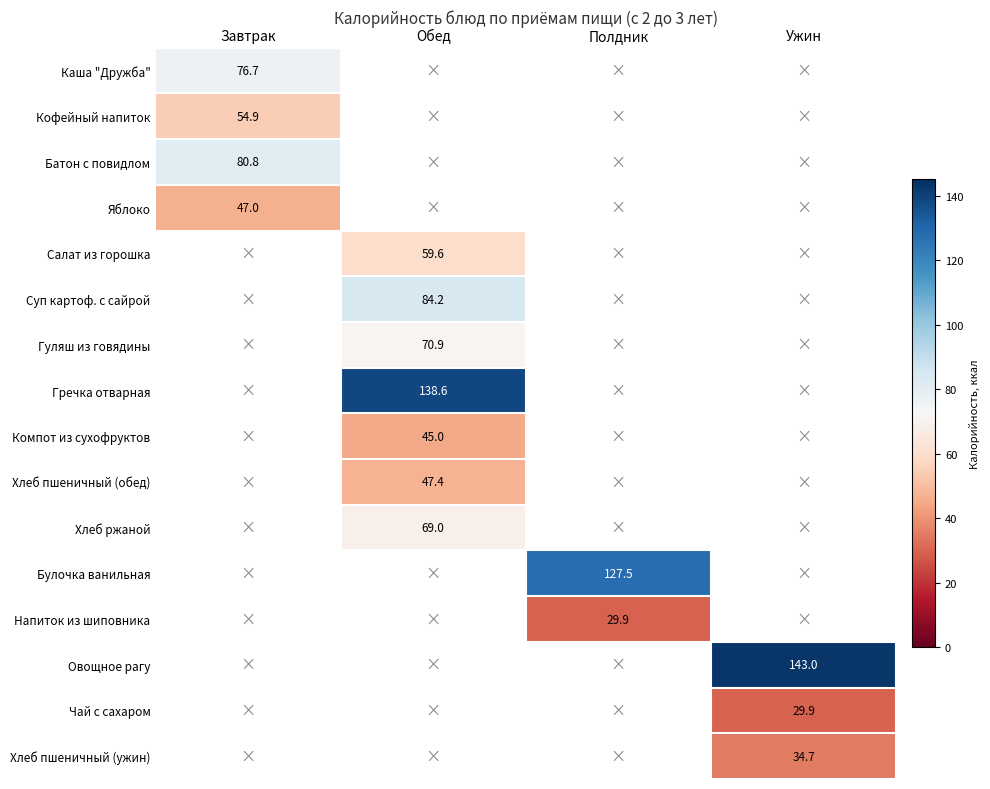

Is it true that Батон с повидлом equals 124.8 at Завтрак?

False